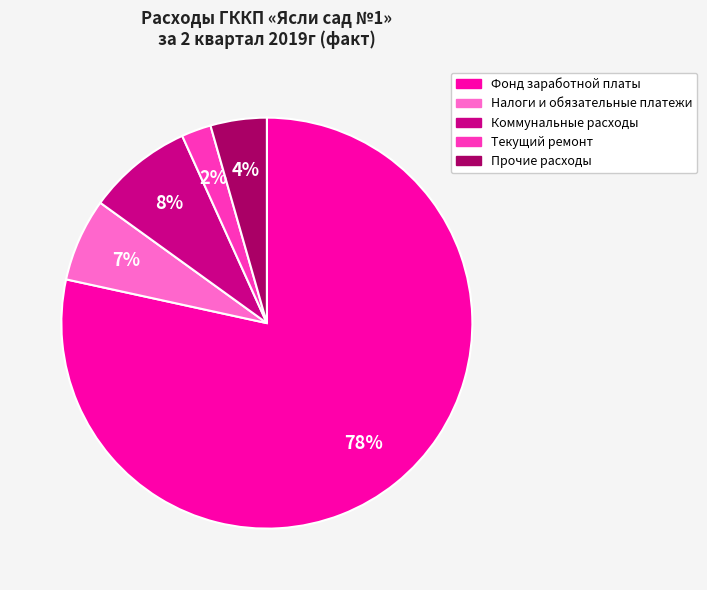

Which has a higher value, Прочие расходы or Фонд заработной платы?

Фонд заработной платы